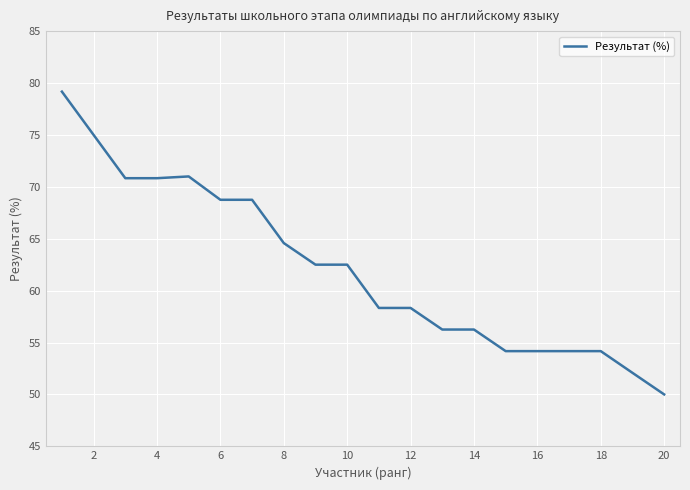

What is the difference between the maximum and minimum values?

29.2